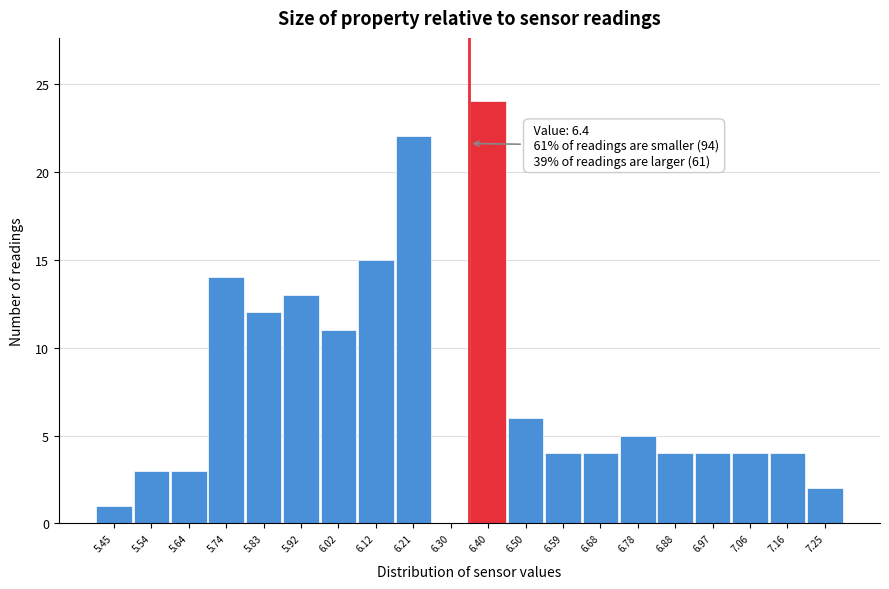

Reading left to right, what are all the values shown in this chart?

5.45=1	5.54=3	5.64=3	5.74=14	5.83=12	5.92=13	6.02=11	6.12=15	6.21=22	6.30=0	6.40=24	6.50=6	6.59=4	6.68=4	6.78=5	6.88=4	6.97=4	7.06=4	7.16=4	7.25=2